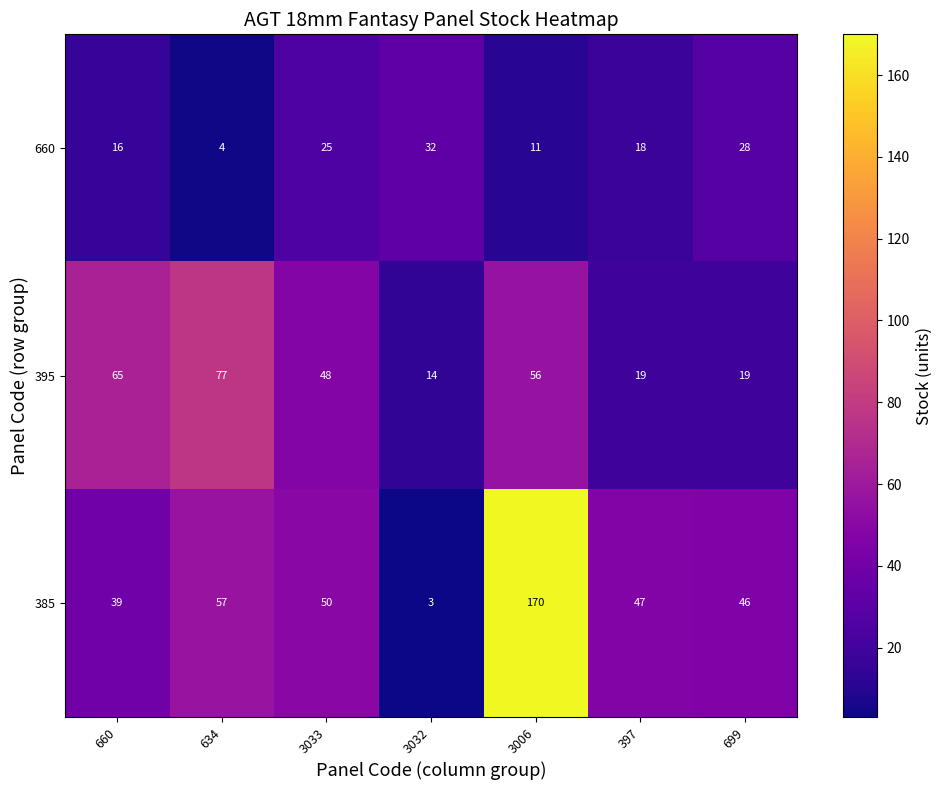

Reading left to right, transcribe all the data shown in this chart.

660: 660=16	634=4	3033=25	3032=32	3006=11	397=18	699=28
395: 660=65	634=77	3033=48	3032=14	3006=56	397=19	699=19
385: 660=39	634=57	3033=50	3032=3	3006=170	397=47	699=46